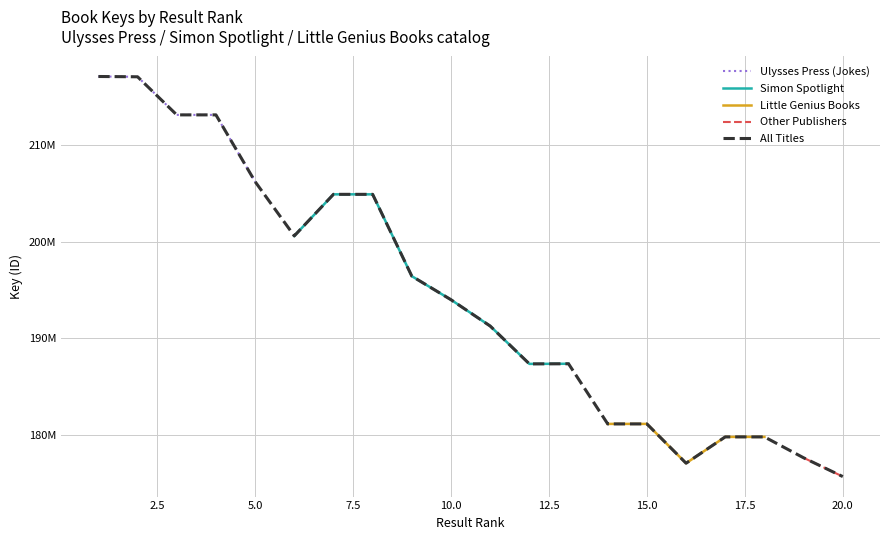

At which category does the chart reach its minimum across all series?

20